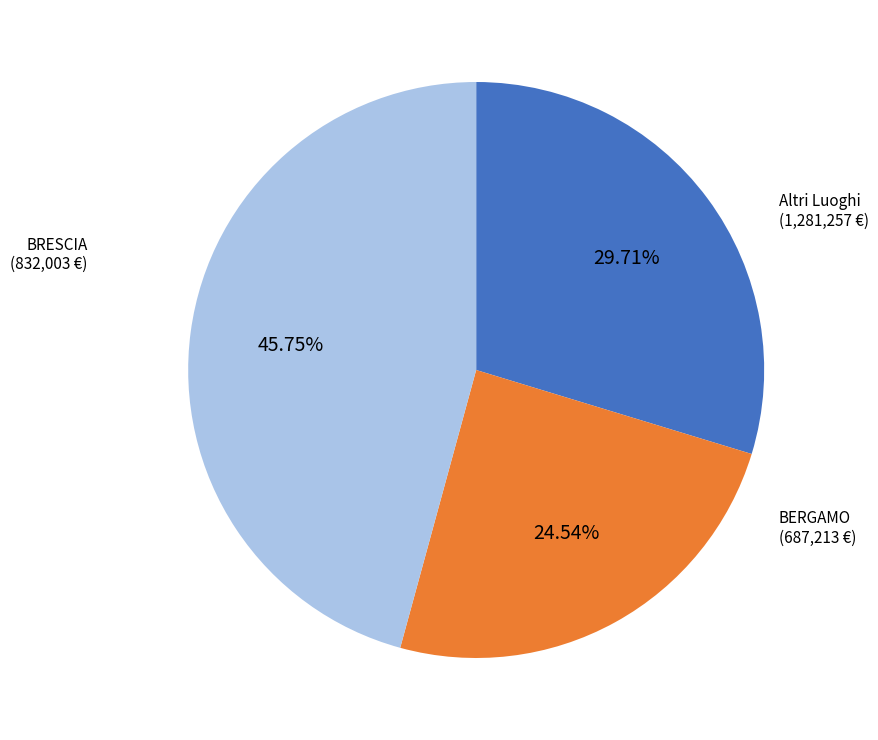

What is the ratio of the value at Altri Luoghi to the value at BRESCIA?

1.5